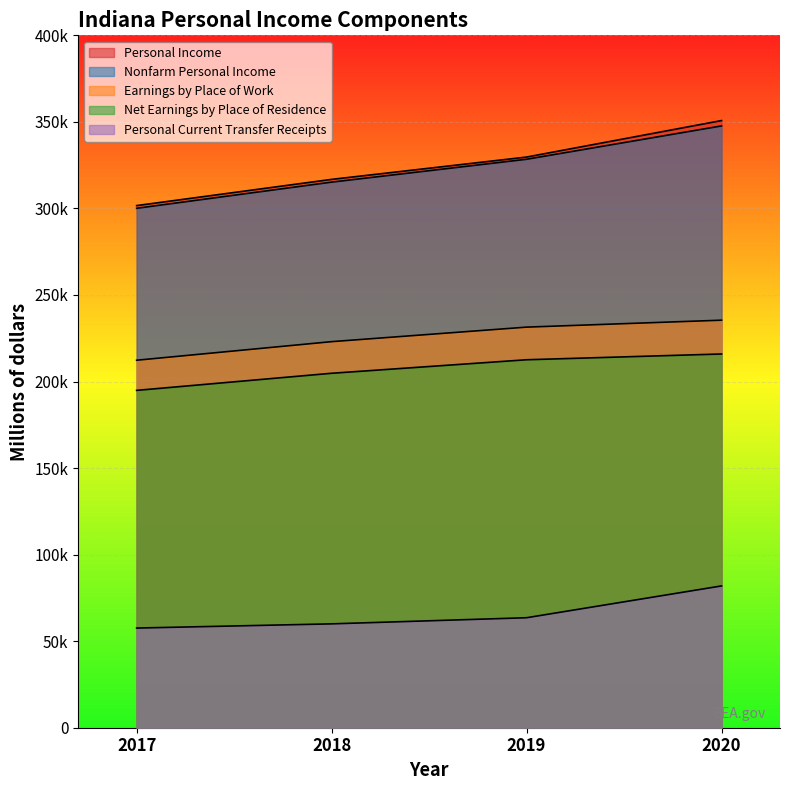

What is the minimum value for Net Earnings by Place of Residence?

194891.0